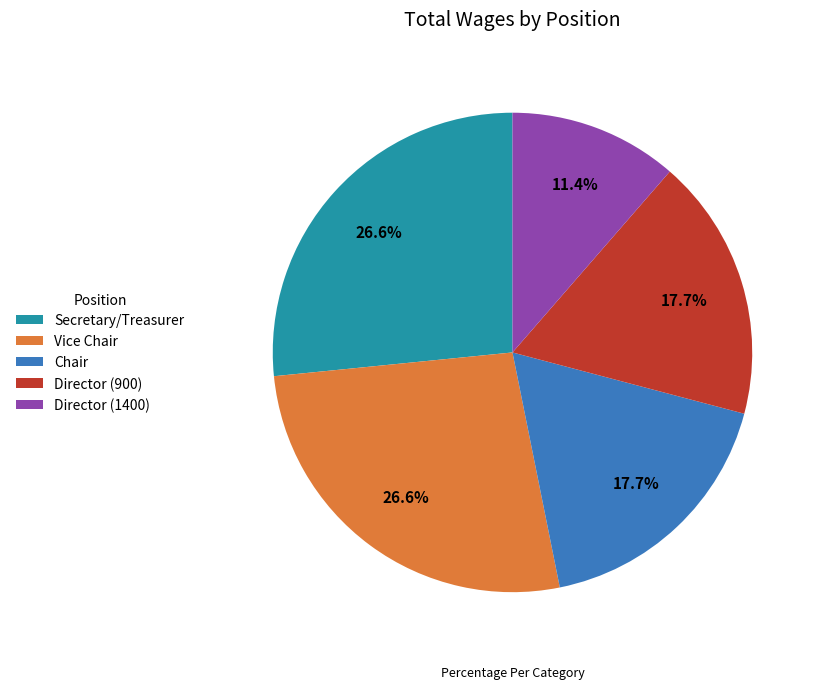

To the nearest percent, what is the difference between the largest and smallest slice percentages?

15%